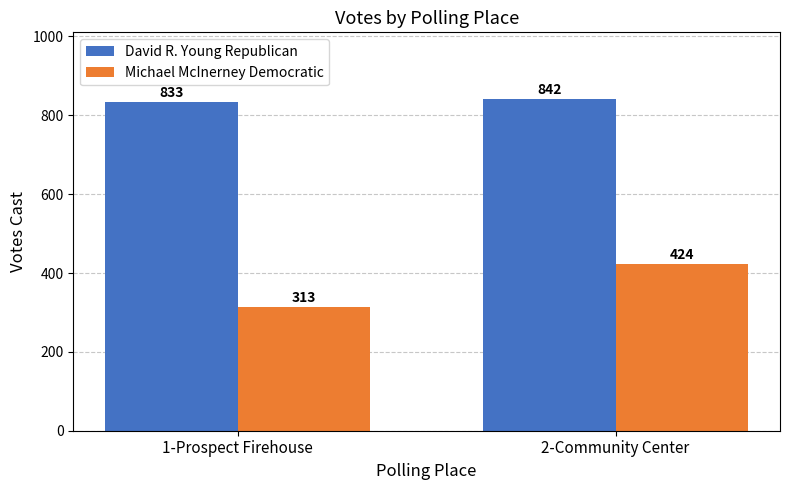

What is the sum of the Michael McInerney Democratic values at 1-Prospect Firehouse and 2-Community Center?

737